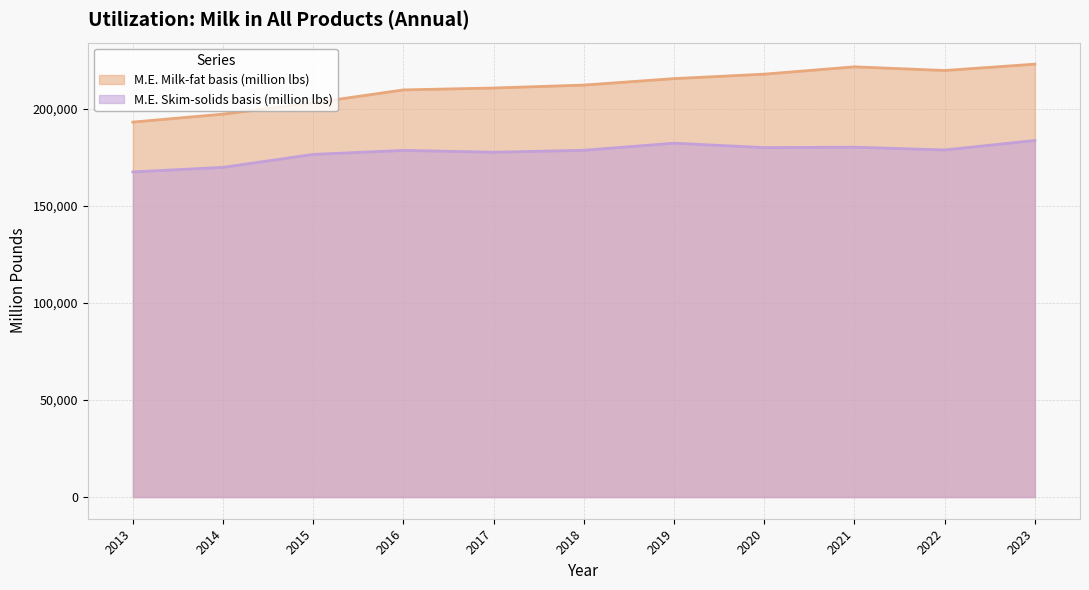

True or false: M.E. Skim-solids basis (million lbs) has more than 2 points higher than both neighbors.

True